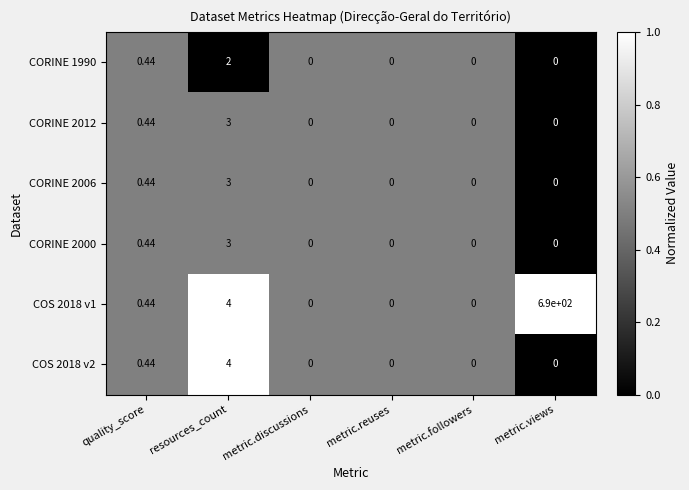

Where is COS 2018 v2 nearest to the value 2?

quality_score